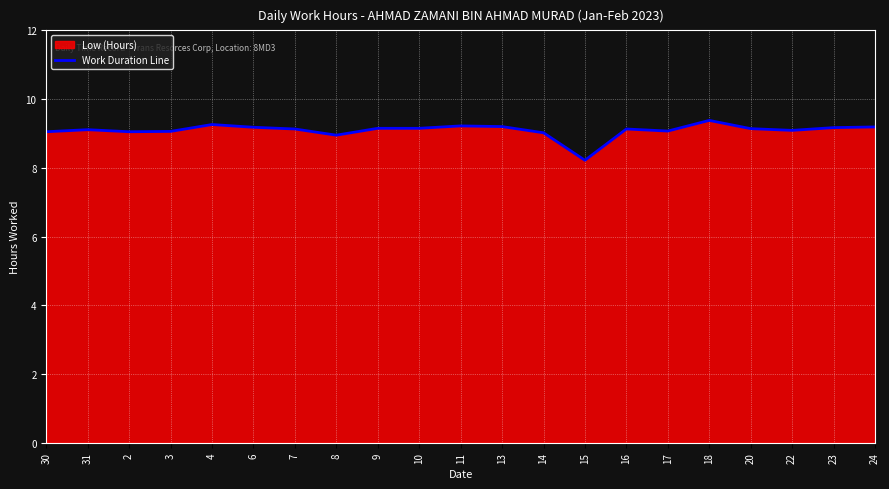

True or false: the data has more than 0 interior local peaks.

True